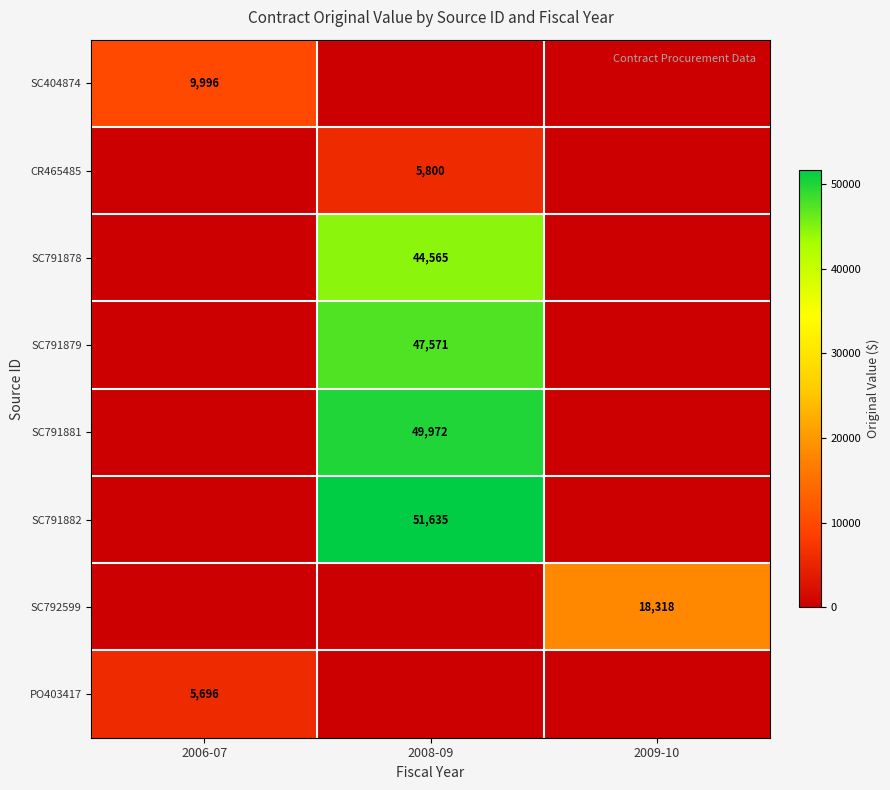

The value of SC404874 at 2006-07 is 9996. True or false?

True